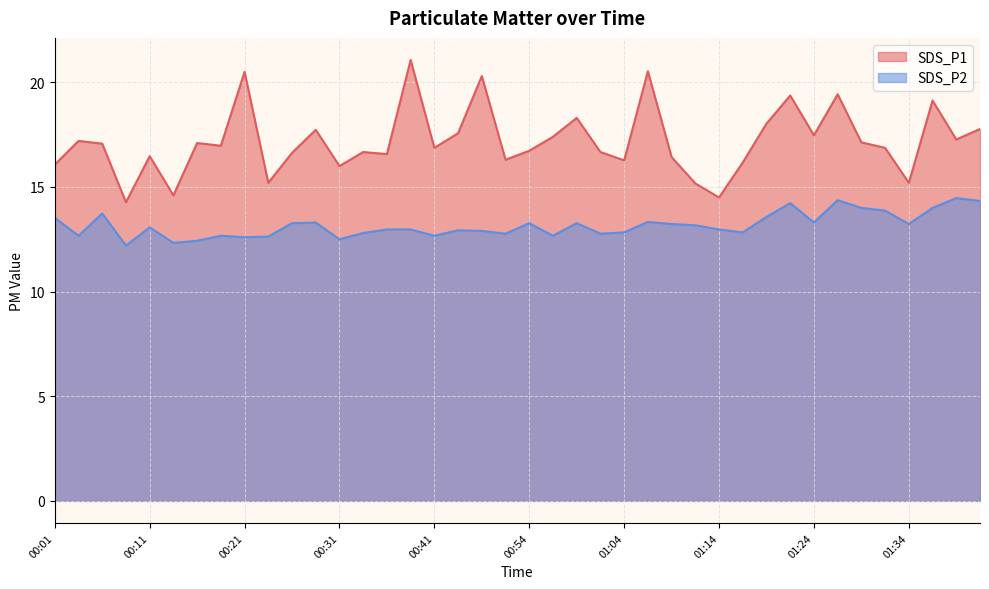

How many interior local valleys does the SDS_P1 series have?

13